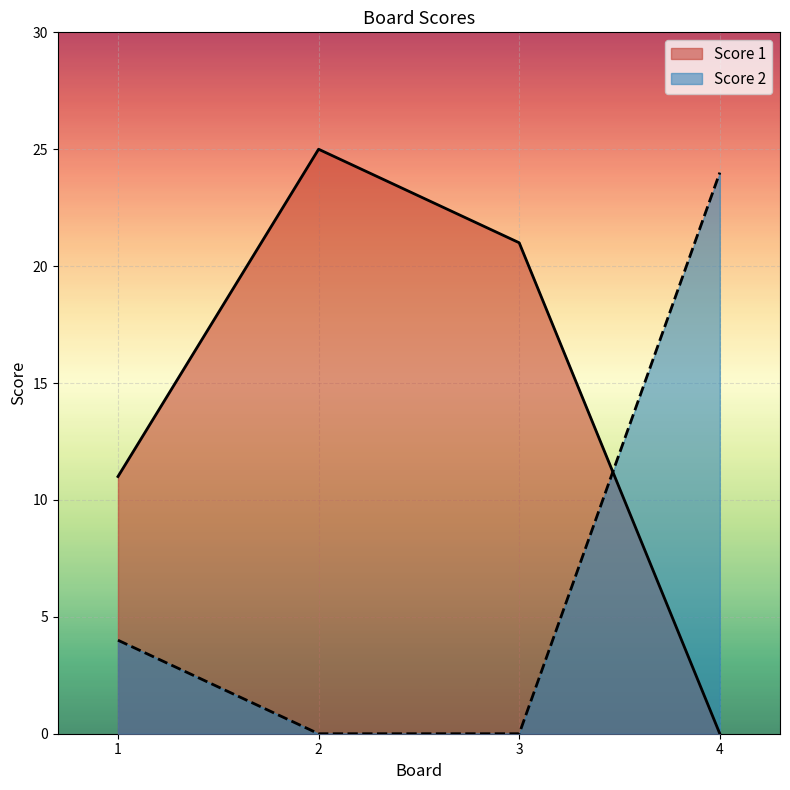

Is the value of Score 2 at 1 greater than the value of Score 1 at 1?

No